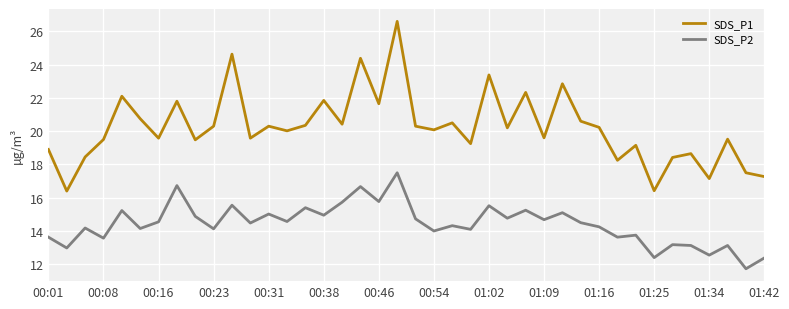

List the series in order of their overall mean, highest first.

SDS_P1, SDS_P2